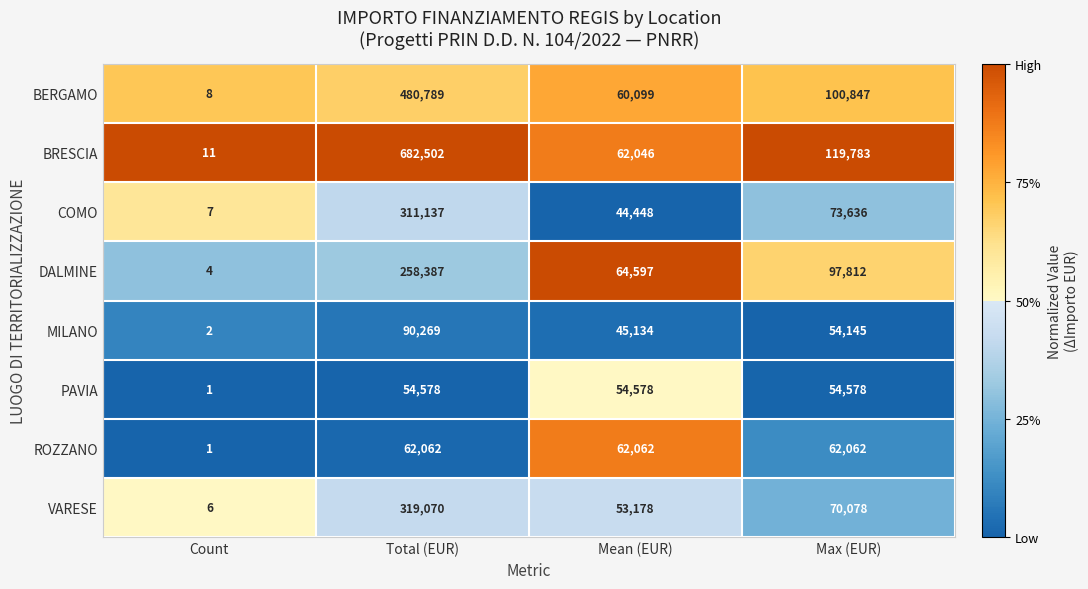

True or false: PAVIA has a value of 72928 at Max (EUR).

False